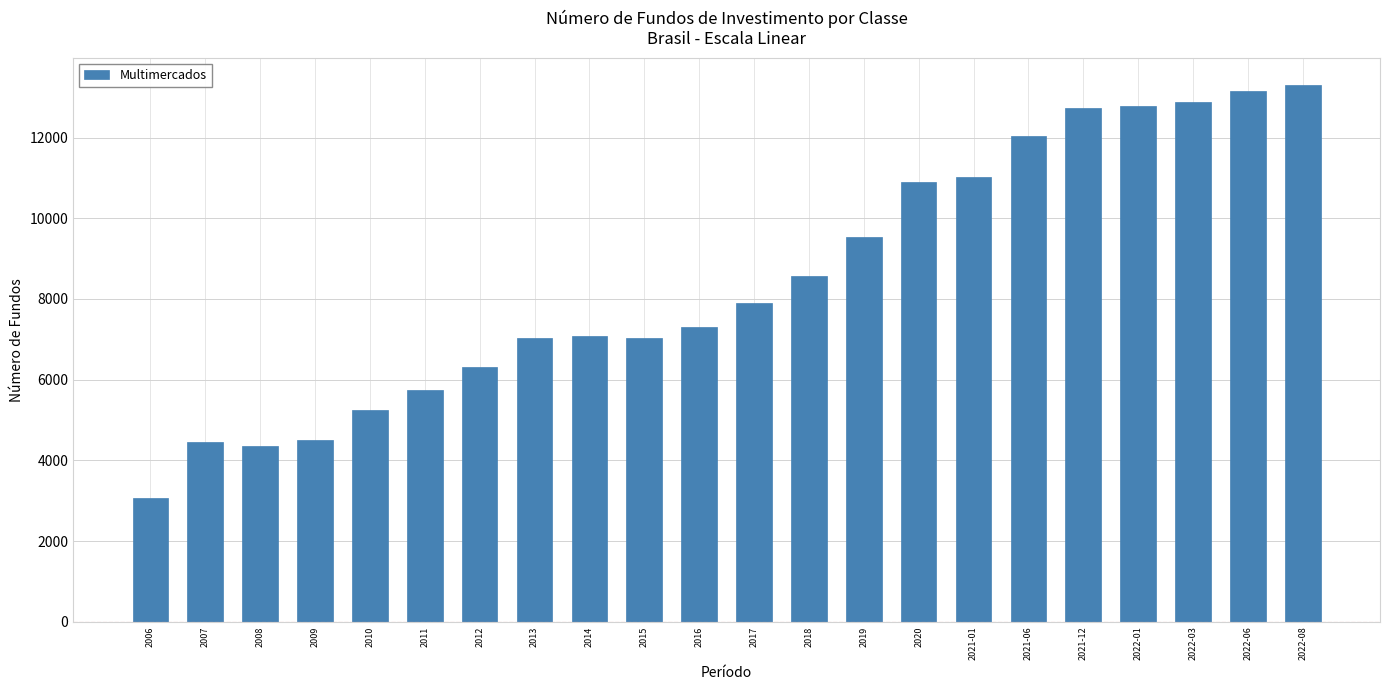

What is the difference between the maximum and second lowest values?

8964